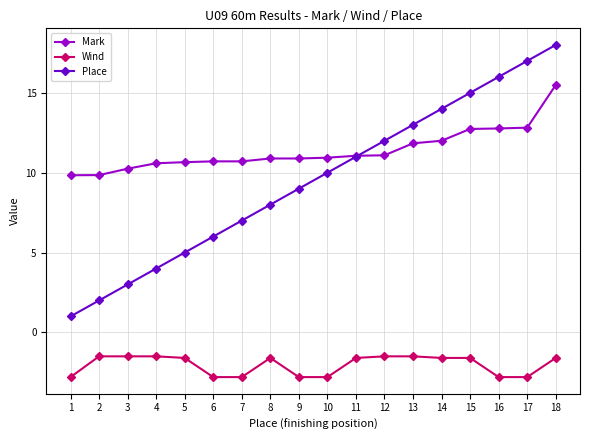

The Mark series shows 9.8 at 2. True or false?

True